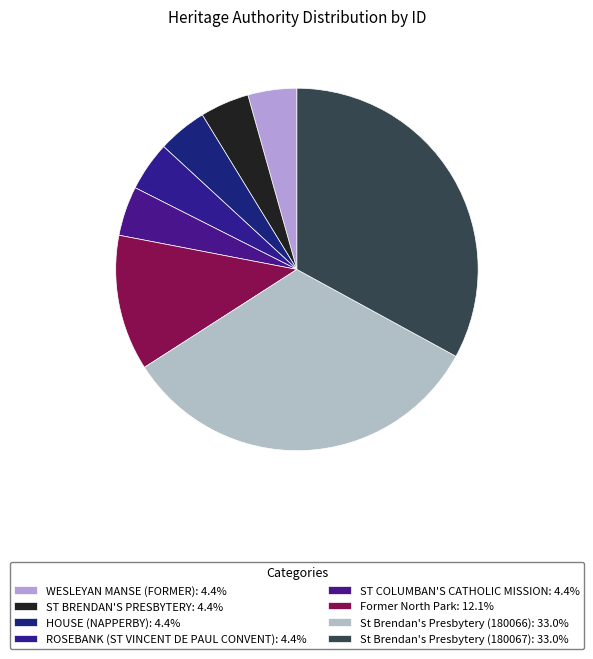

To the nearest percent, what is the difference between the largest and smallest slice percentages?

29%